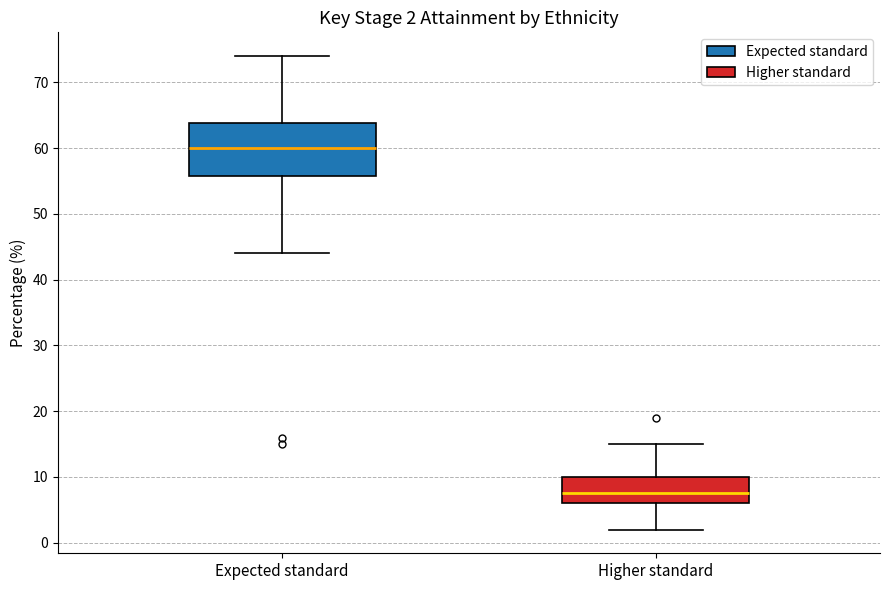

Which box is the tallest, from its lower edge to its upper edge?

Expected standard